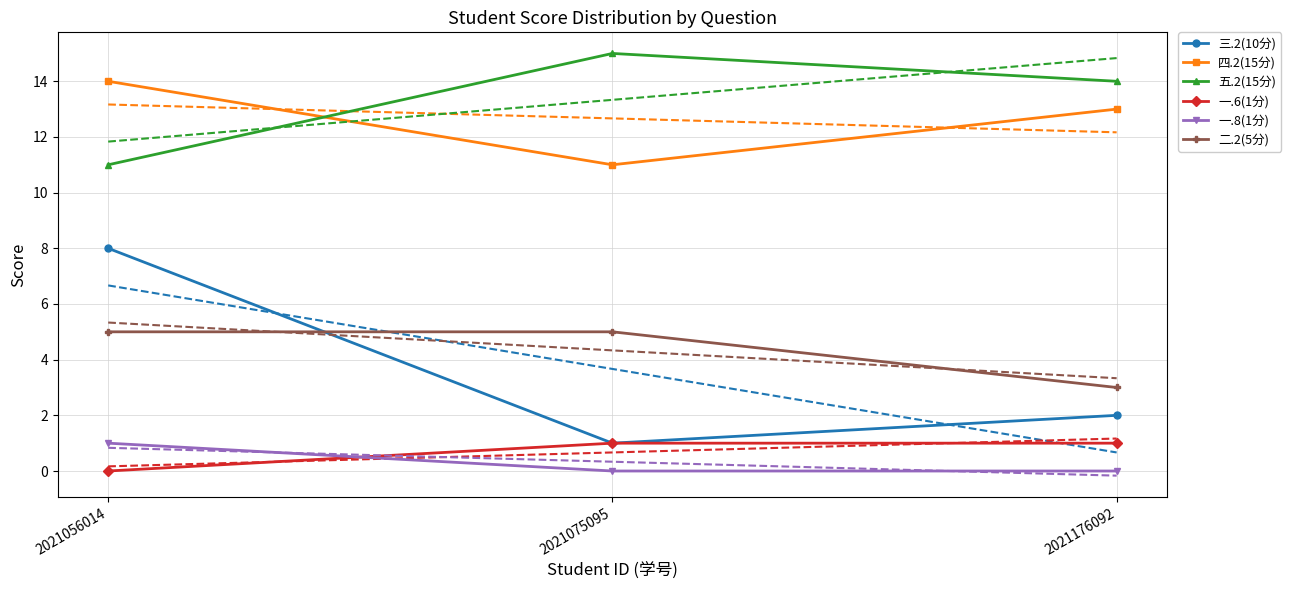

What is the difference between the 五.2(15分) values at 2021056014 and 2021176092?

3